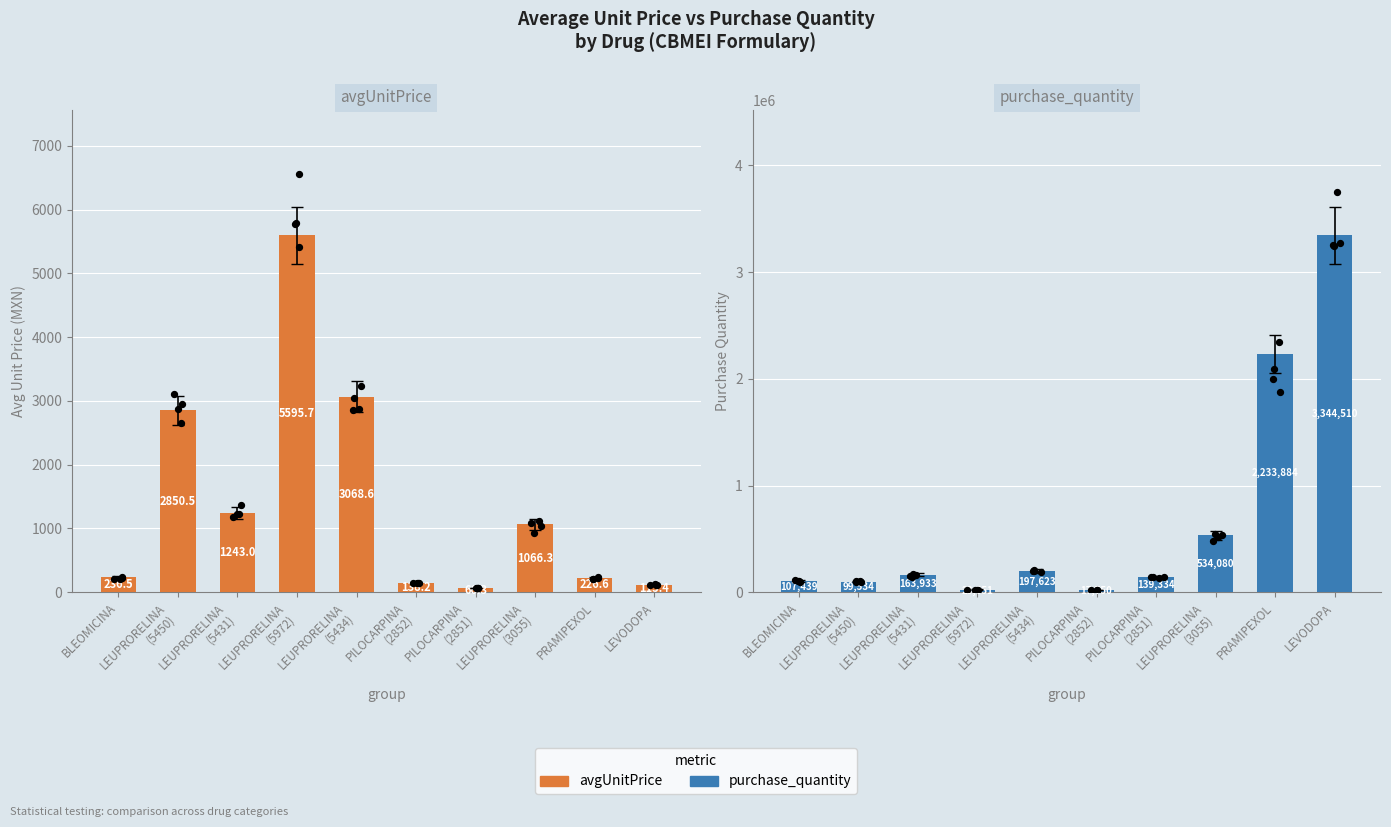

Which series has the largest Y range (max minus min)?

purchase_quantity